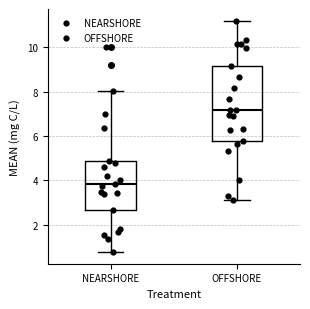

Comparing the boxes themselves (not the whiskers), which one is the tallest?

OFFSHORE